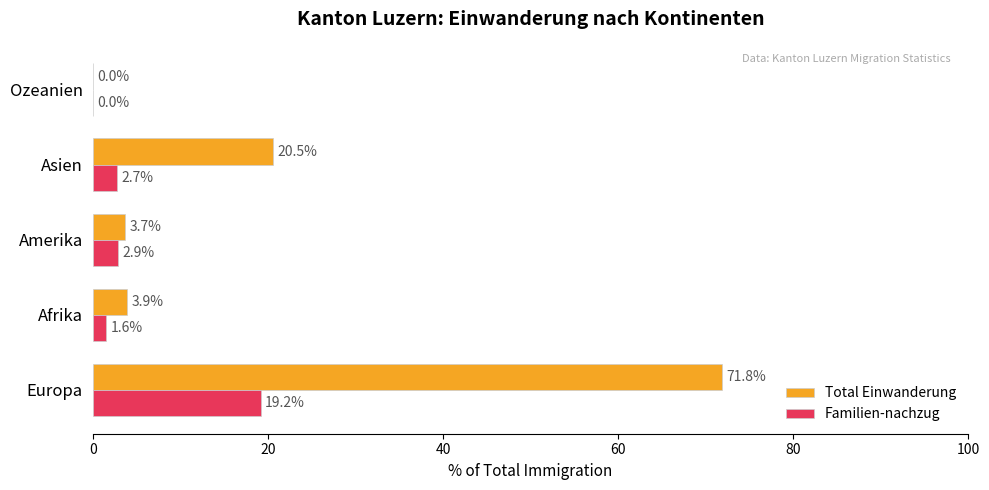

Which series has the largest total across all categories?

Total Einwanderung